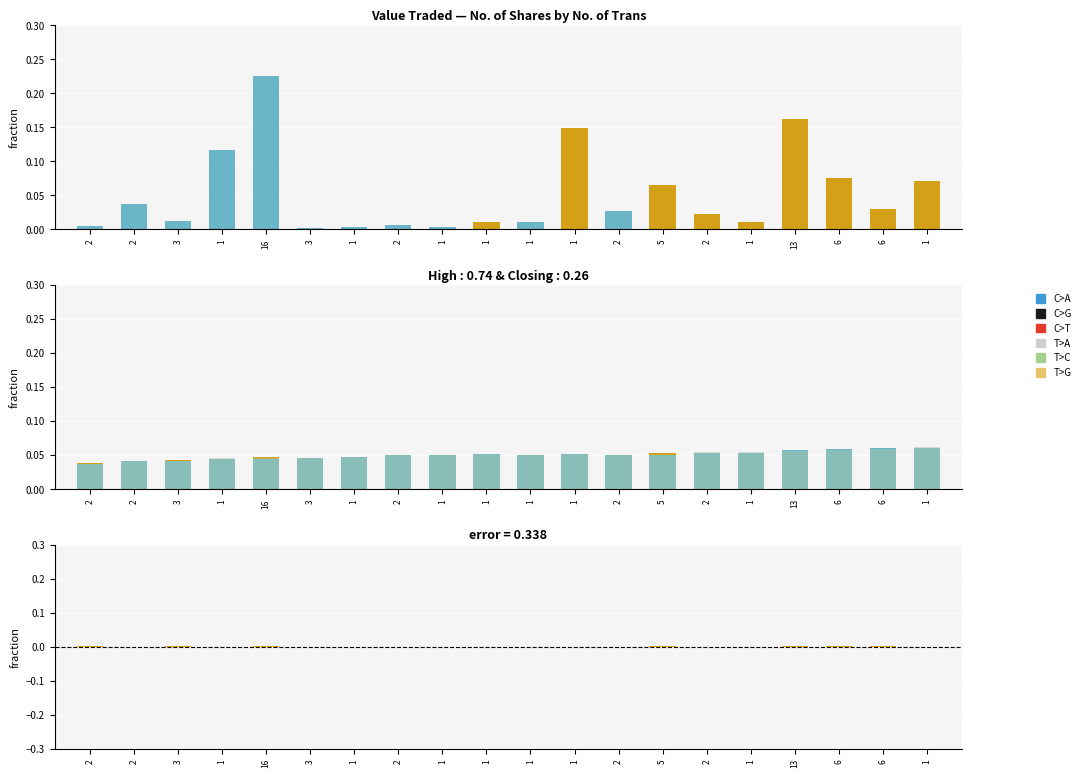

What is the sum of the Low values at 1 and 1?

0.1